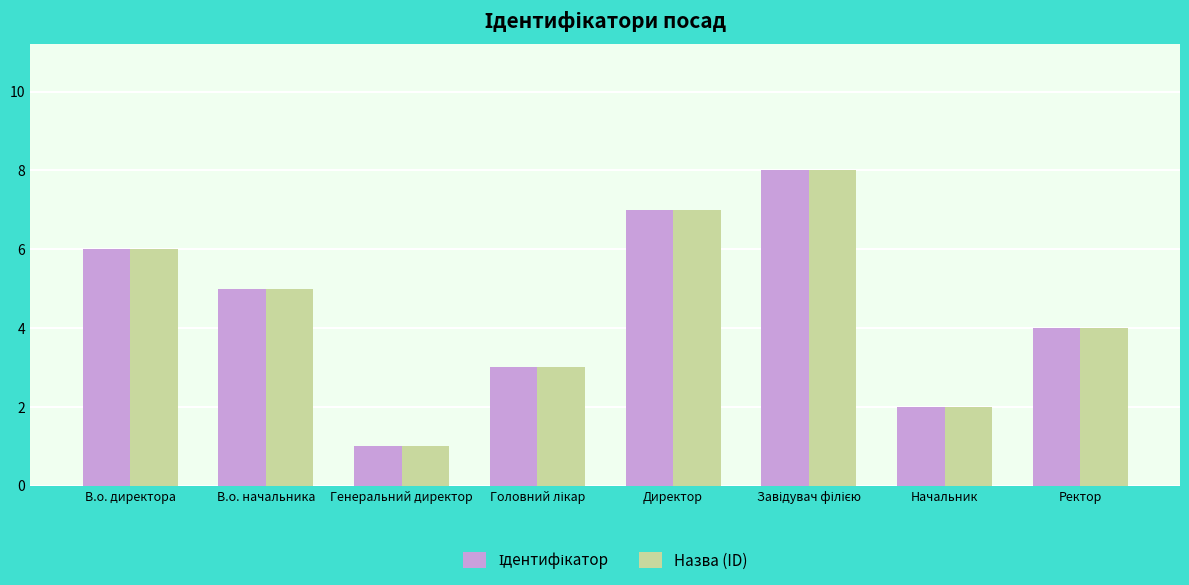

At which label is Назва (ID) closest to 4?

Ректор